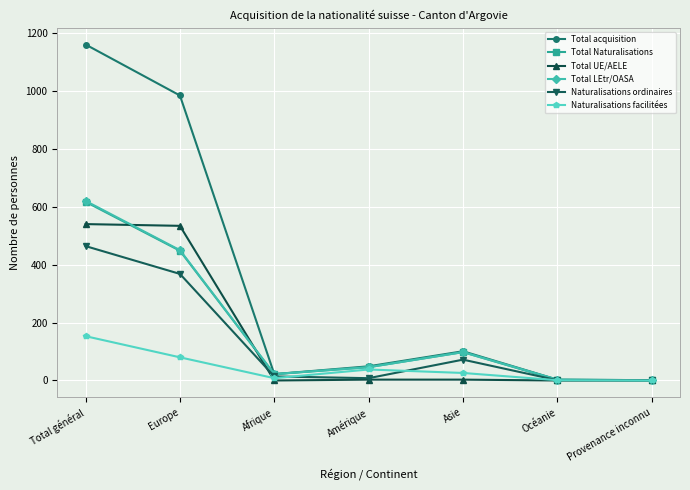

The Total acquisition series shows 984 at Europe. True or false?

True